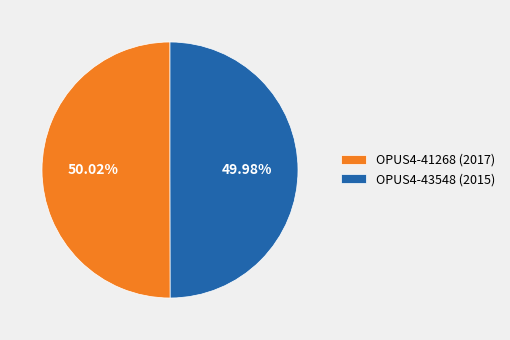

Is there any slice that represents more than half of the pie?

Yes